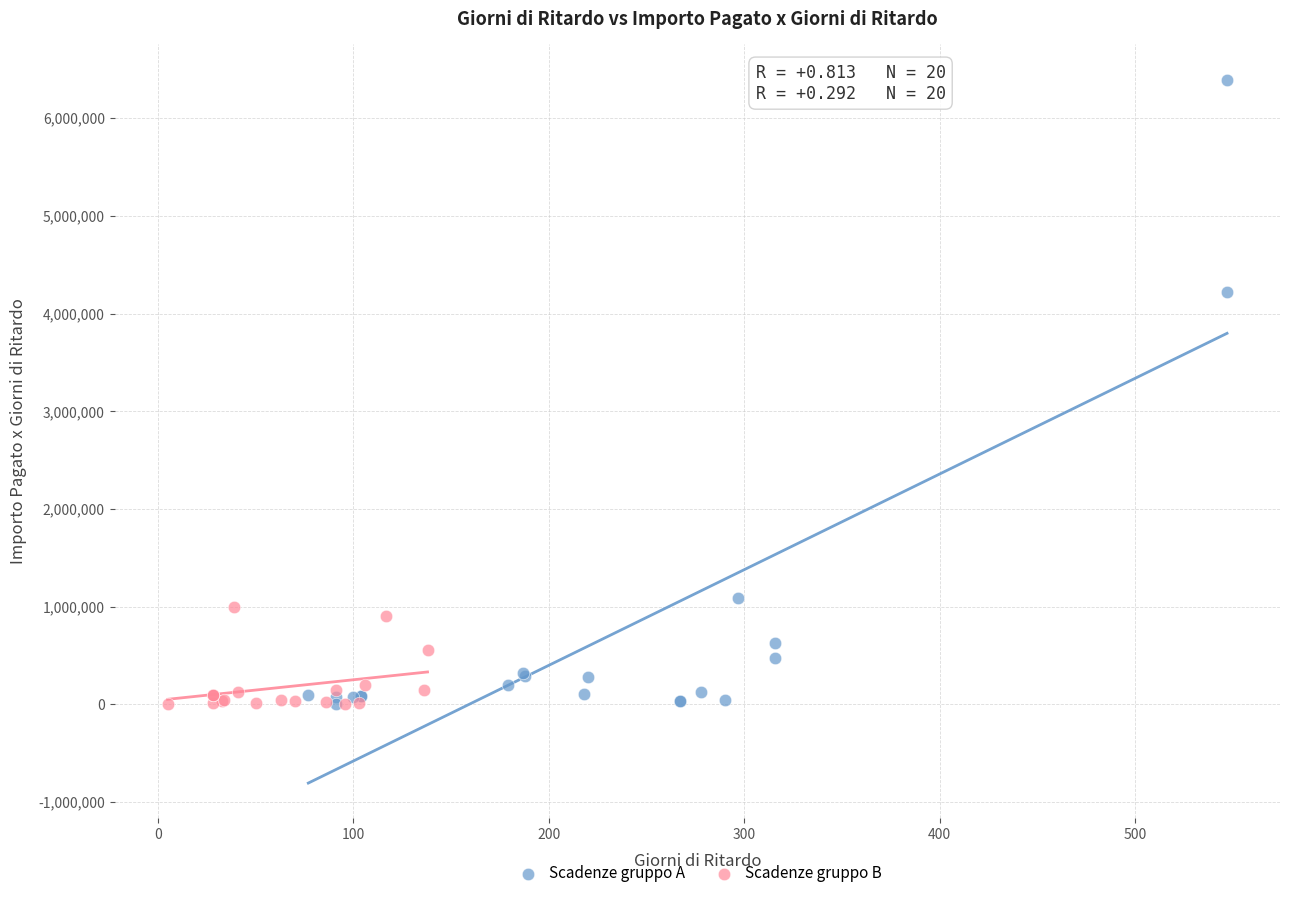

Which series has the widest spread of Y values?

Scadenze gruppo A